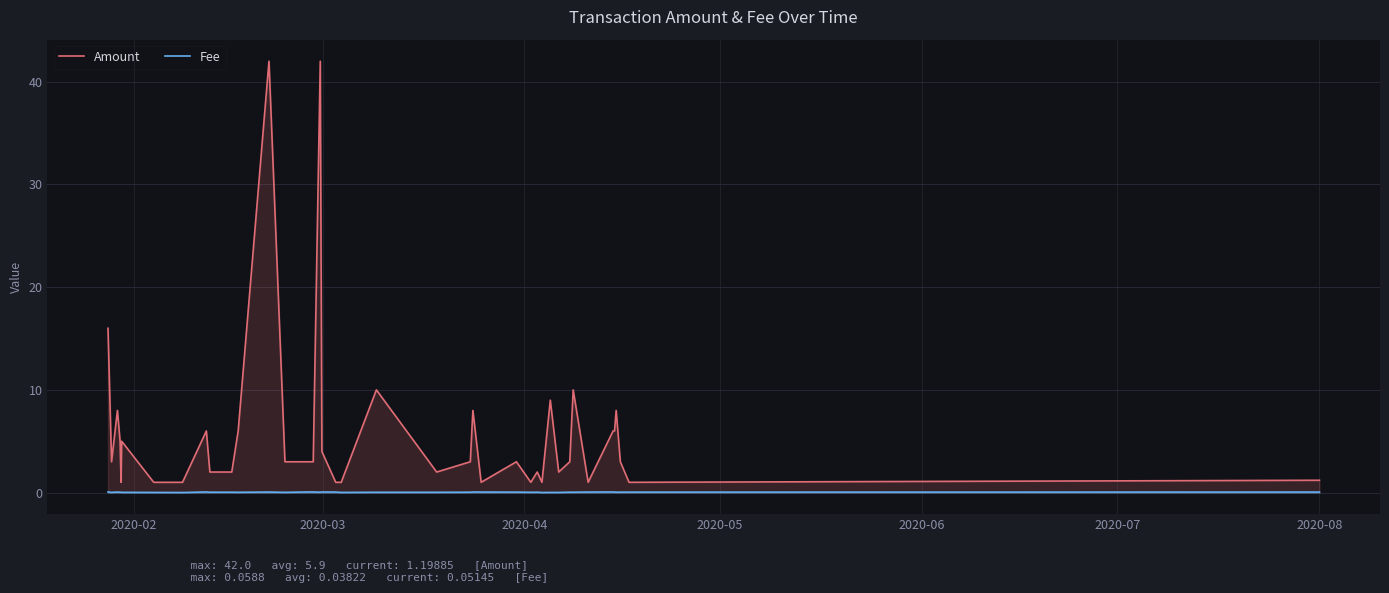

What are all the series names shown in the legend?

Amount, Fee